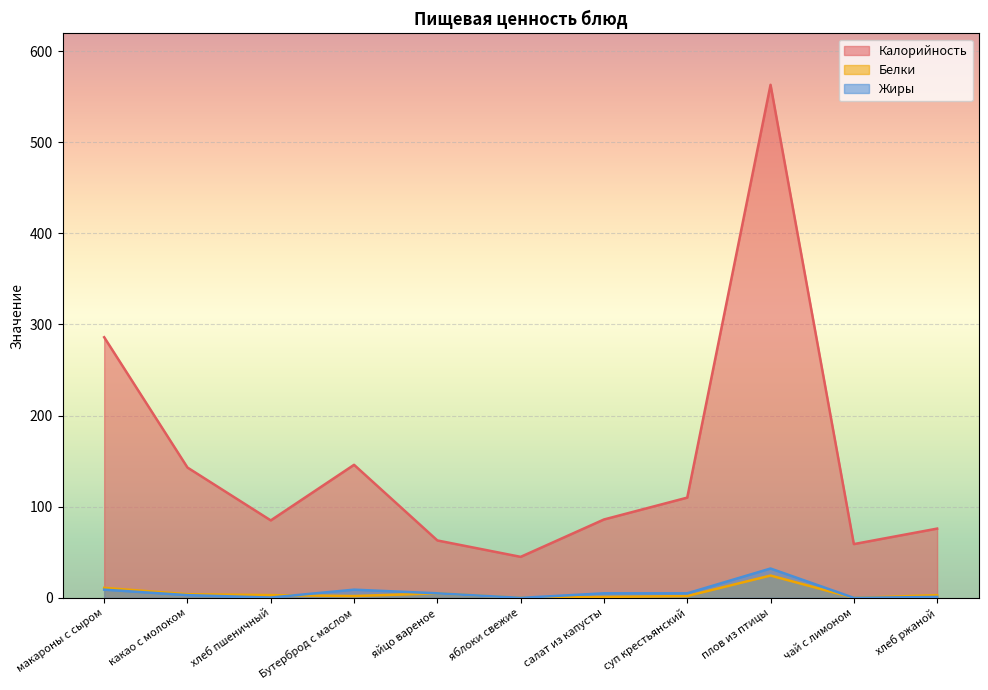

True or false: Жиры and Калорийность cross at least once.

False